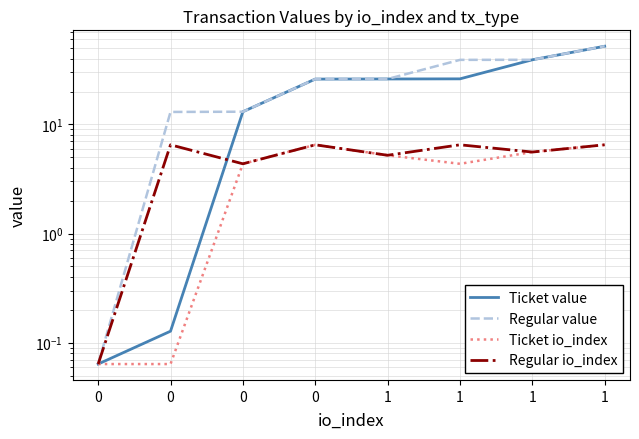

True or false: Regular io_index has more than 1 points higher than both neighbors.

True